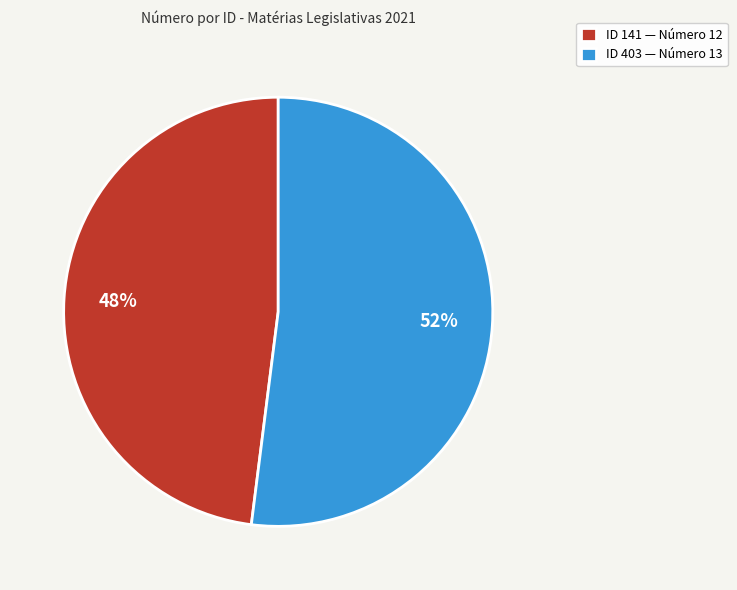

Rank the categories by value from lowest to highest.

ID 141 — Número 12, ID 403 — Número 13